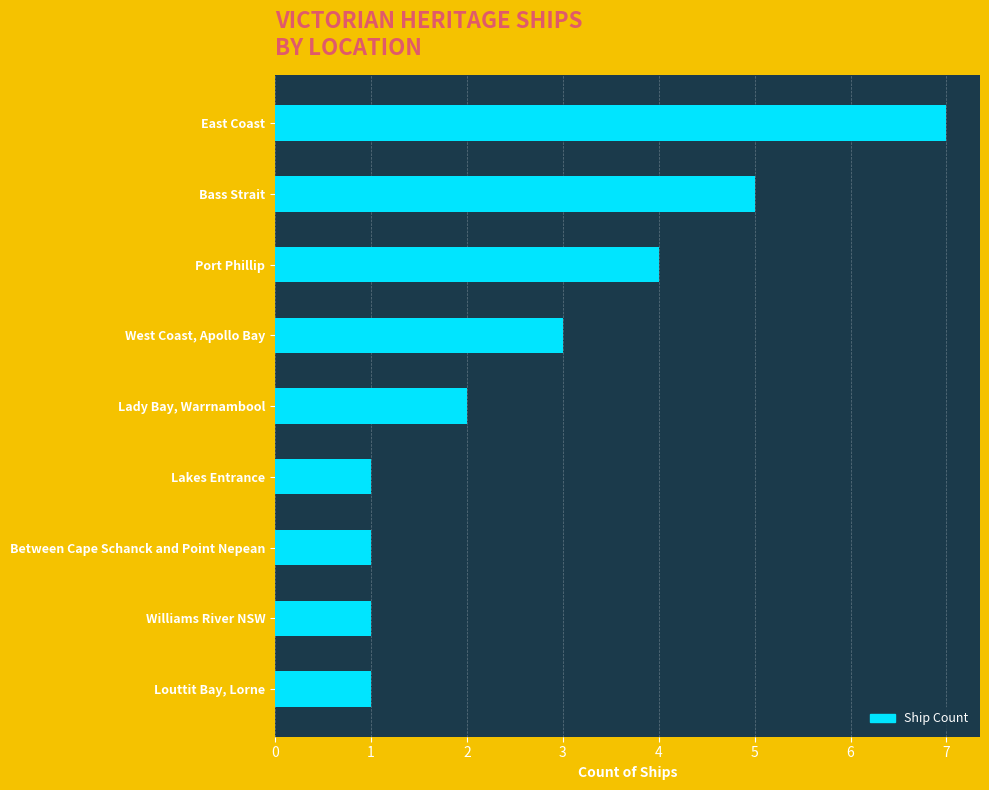

The value at Lakes Entrance is 1. True or false?

True